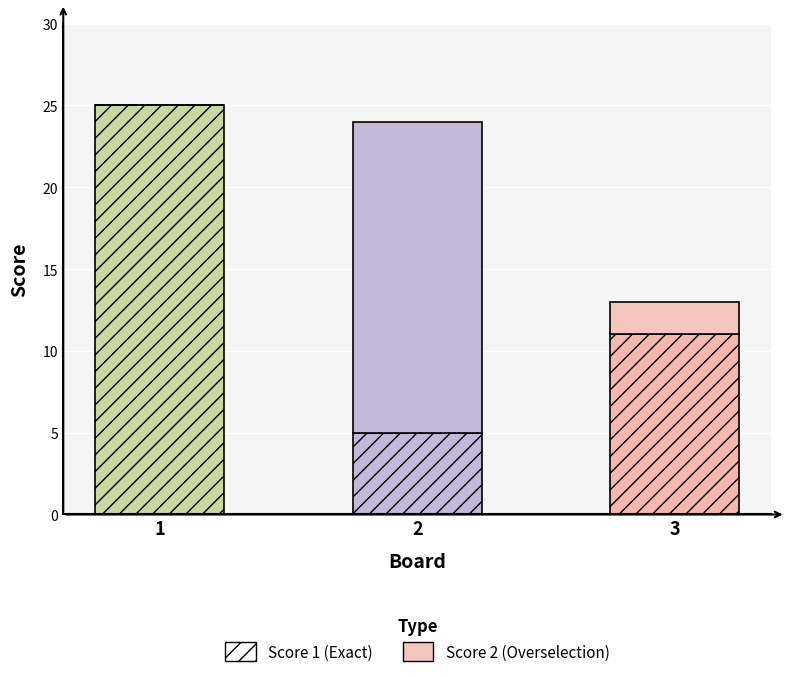

True or false: Score 1 has a value of 11 at 3.

True